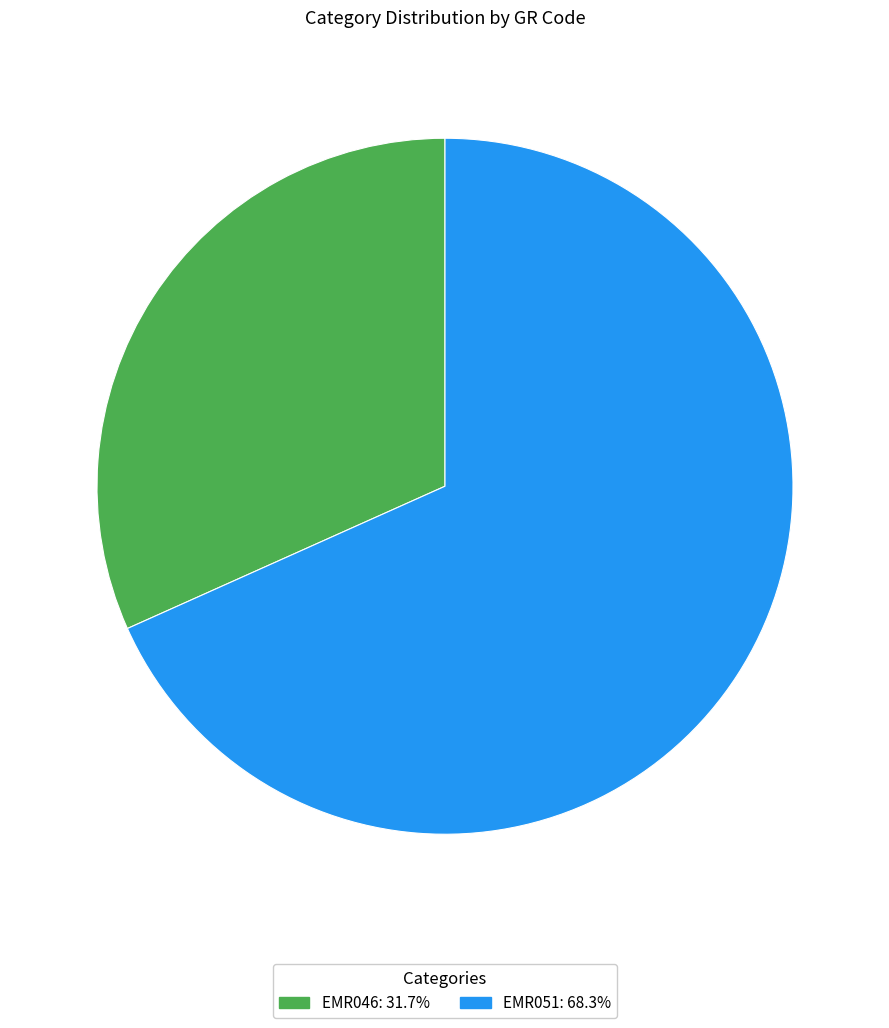

The EMR046 slice represents 17% of the pie. True or false?

False